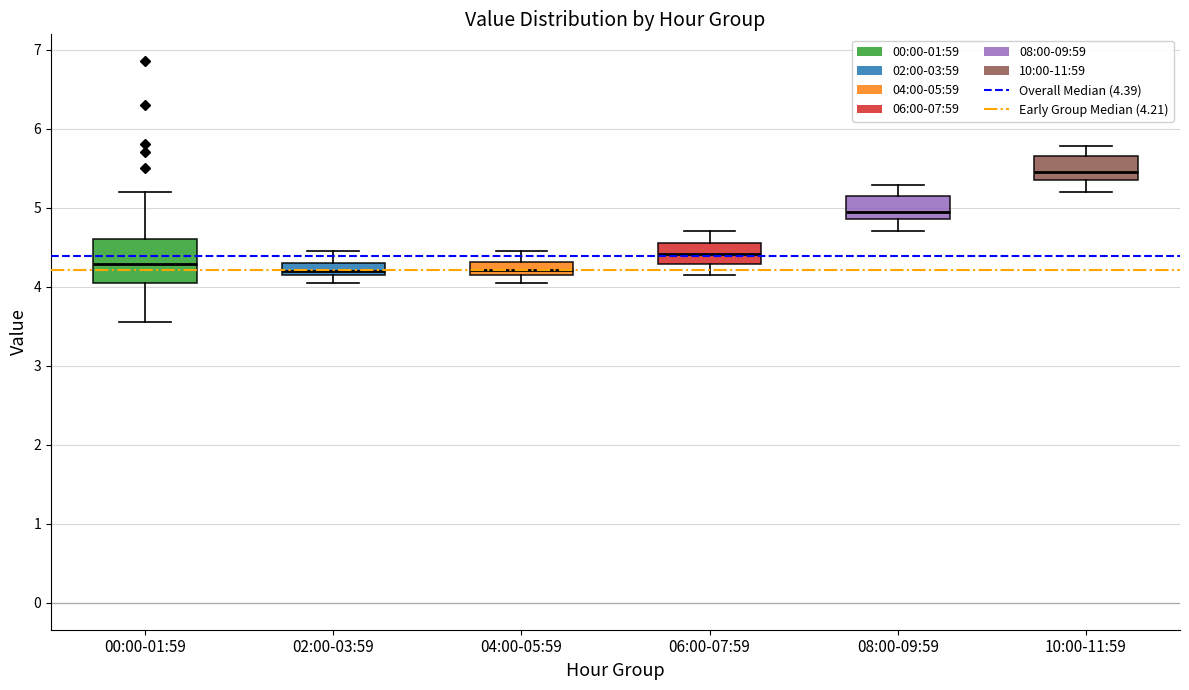

Which box is the tallest, from its lower edge to its upper edge?

00:00-01:59